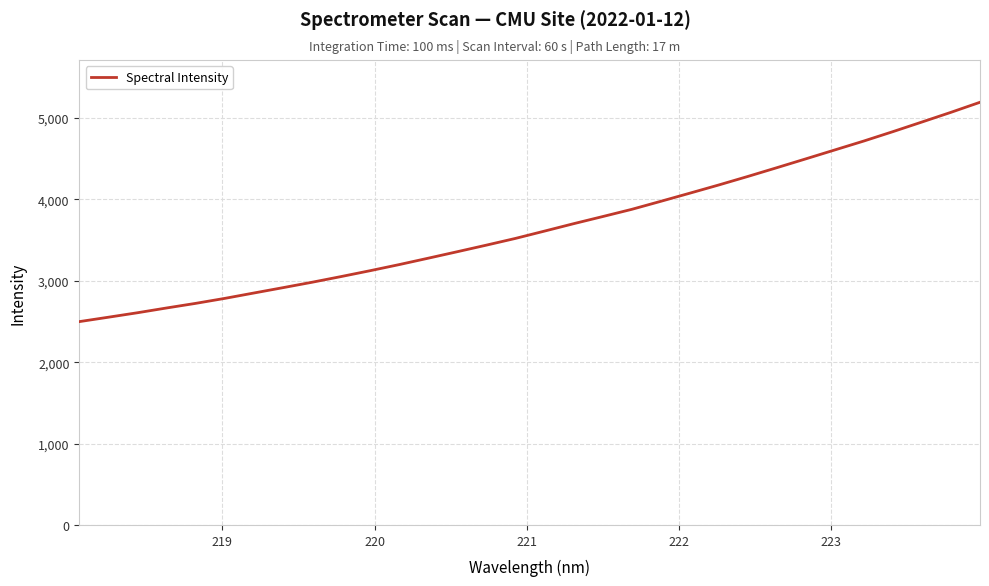

What is the greatest value displayed?

5192.7